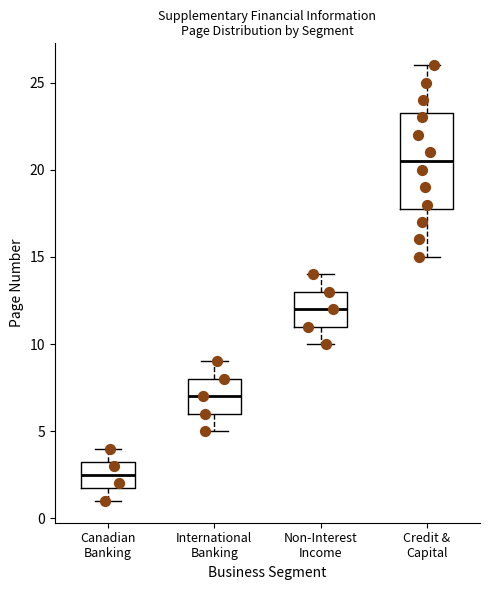

Reading left to right, transcribe this box plot: for each box, give where its median line is, the range the box spans, and where its two whiskers end, as read against the y-axis. The values are not printed on the chart, so give them approximately, as read against the axis.

Canadian Banking: median 2.5, box 2.0 to 3.5, whiskers 1.0 to 4.0
International Banking: median 7.0, box 6.0 to 8.0, whiskers 5.0 to 9.0
Non-Interest Income: median 12.0, box 11.0 to 13.0, whiskers 10.0 to 14.0
Credit & Capital: median 20.5, box 18.0 to 23.5, whiskers 15.0 to 26.0